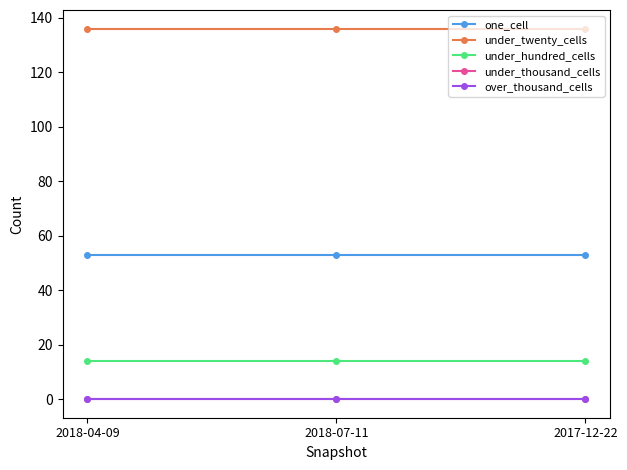

Does the chart have visible grid lines?

No